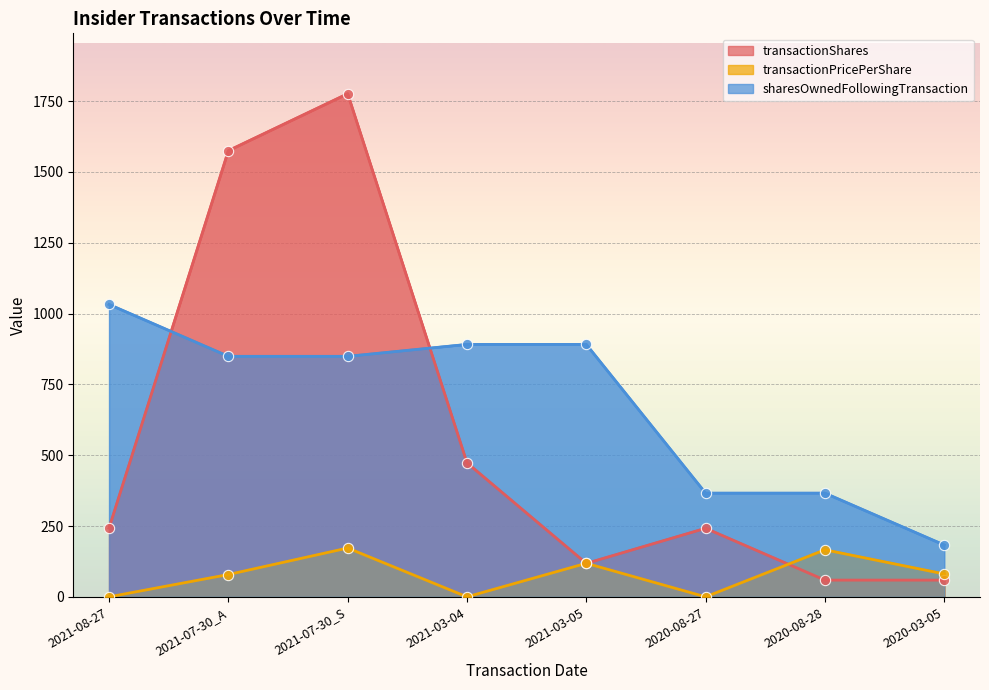

At which category is the sum across all series the highest?

2021-07-30_S